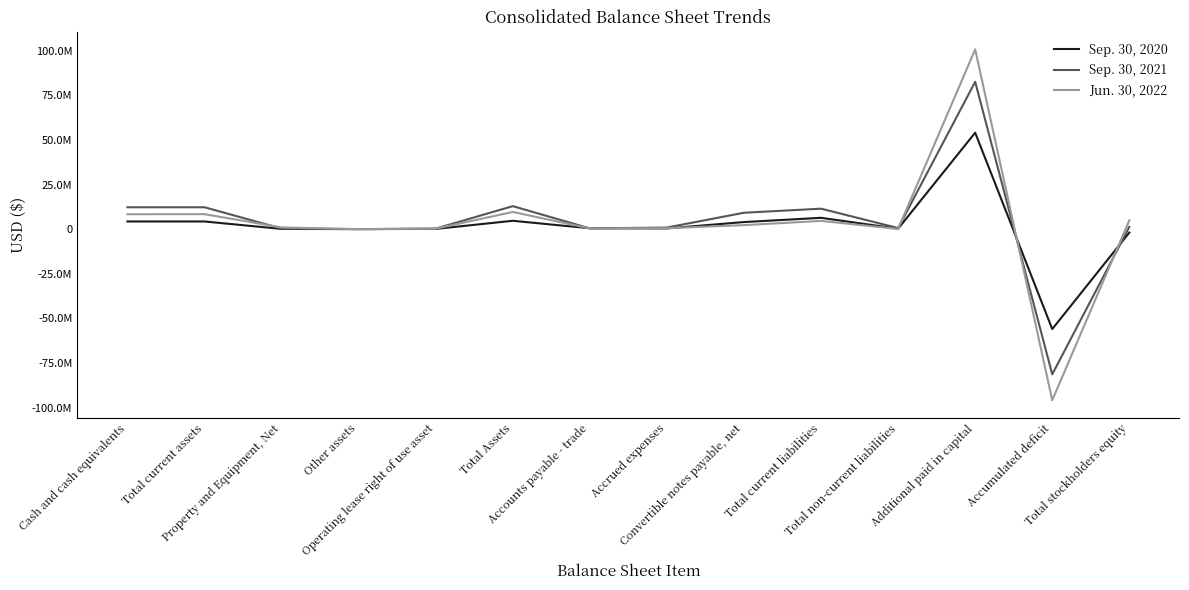

What are all the series names shown in the legend?

Sep. 30, 2020, Sep. 30, 2021, Jun. 30, 2022